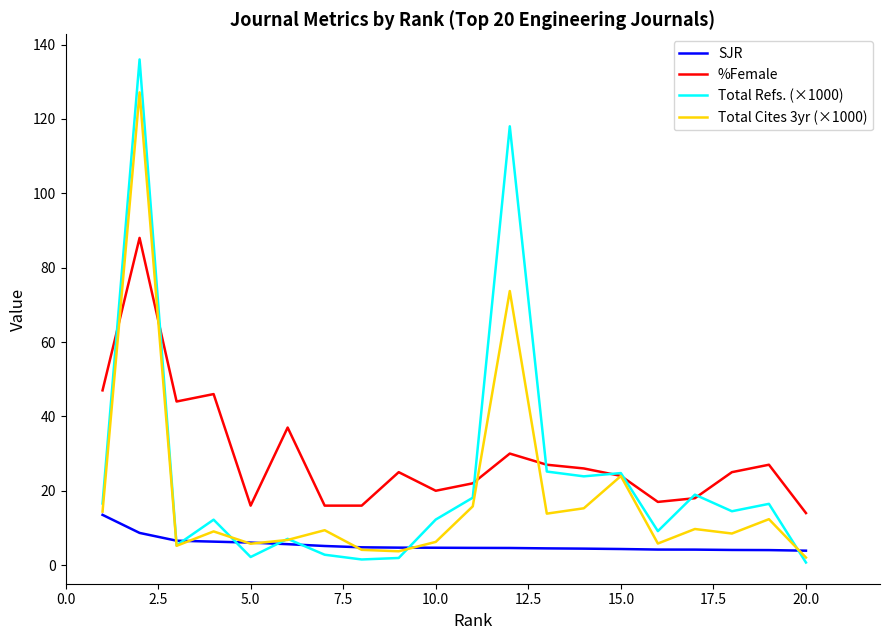

True or false: %Female and SJR cross at least once.

False